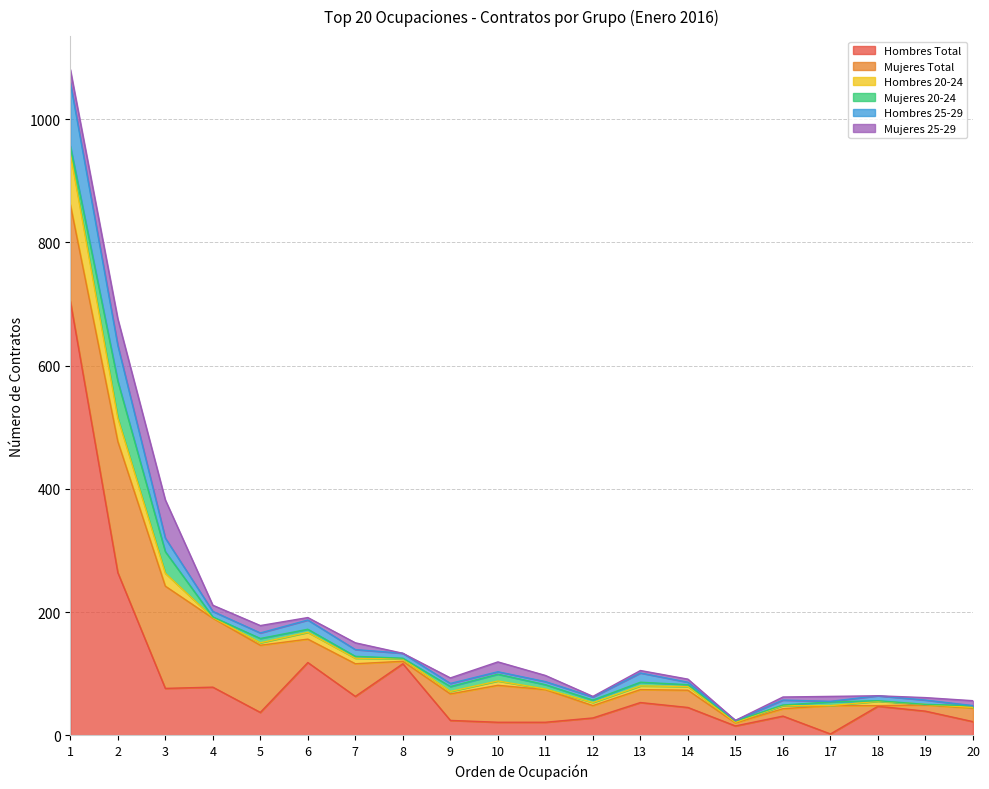

What is the difference between the maximum and second lowest values in the Hombres Total series?

690